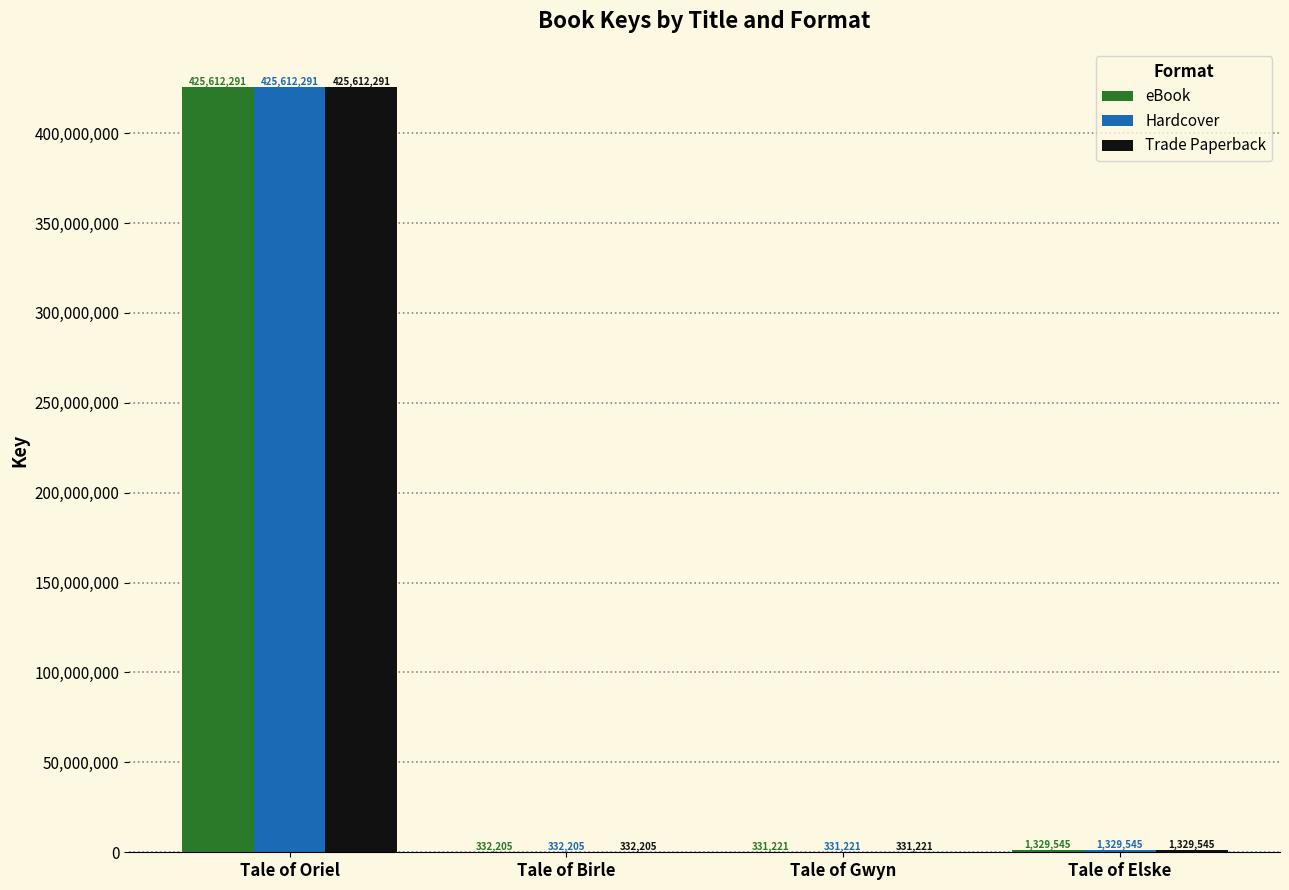

True or false: eBook has a value of 1329545 at Tale of Elske.

True